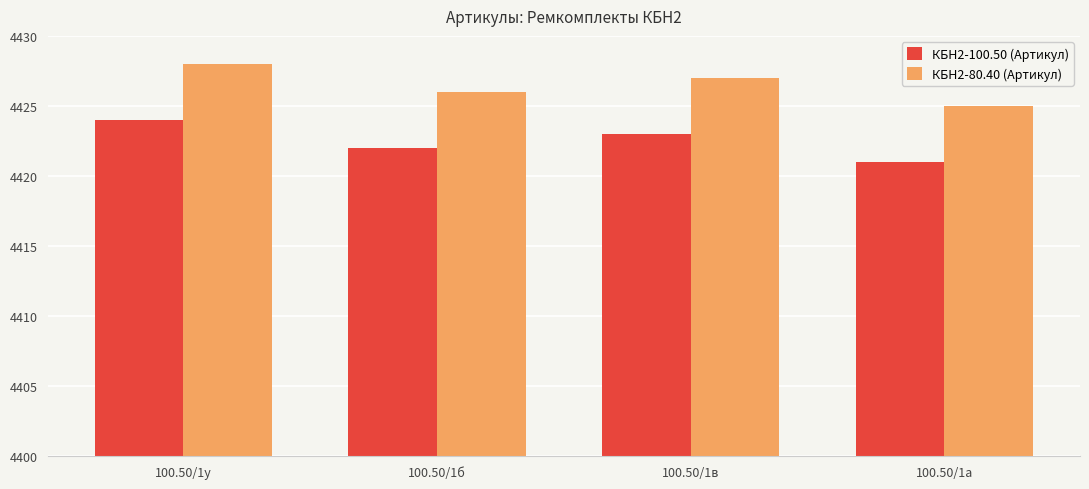

Rank the series by their average value, from lowest to highest.

КБН2-100.50 (Артикул), КБН2-80.40 (Артикул)